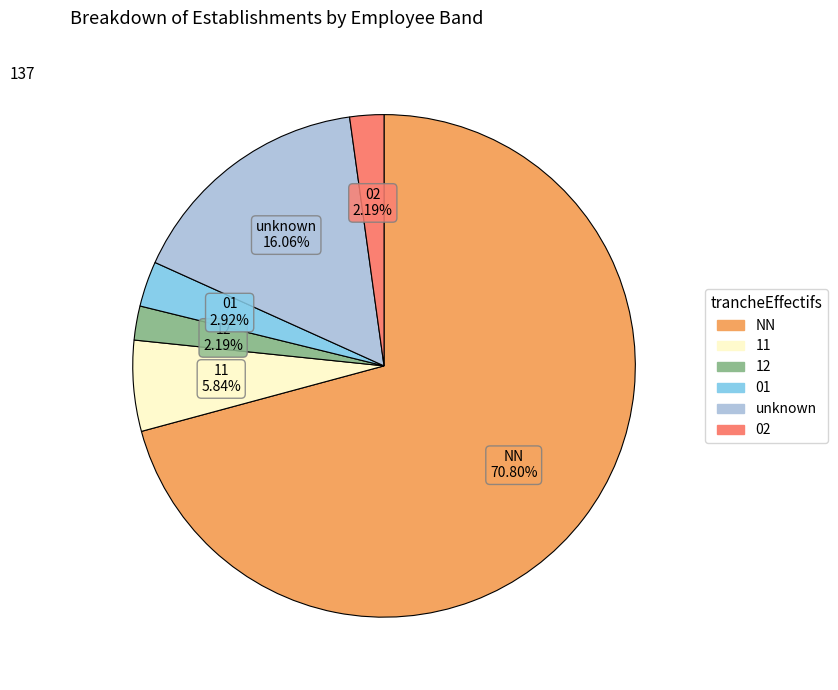

To the nearest percent, what is the average slice percentage?

17%